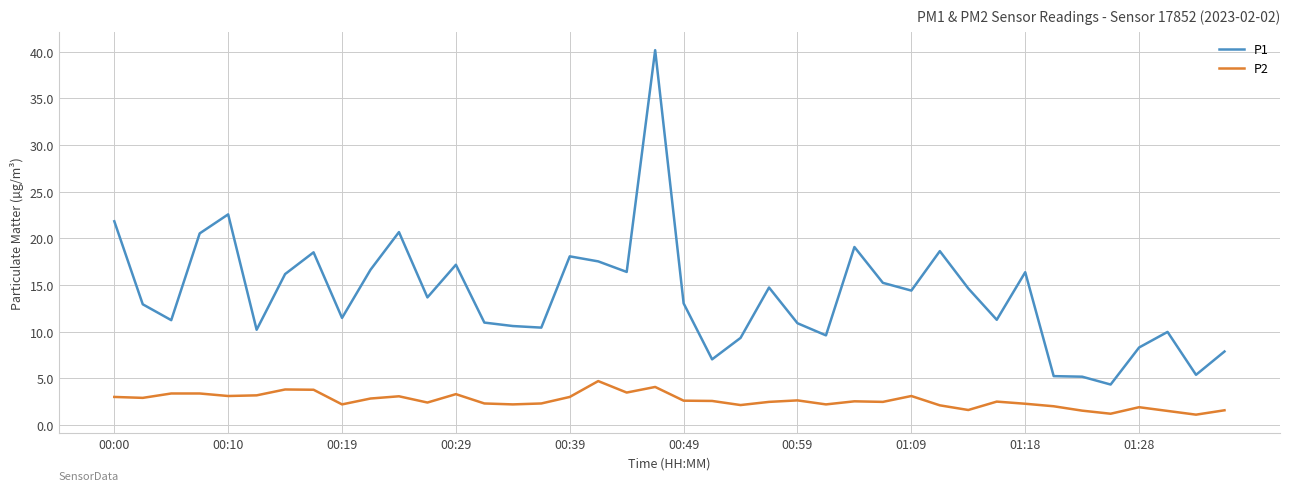

True or false: P2 and P1 cross at least once.

False